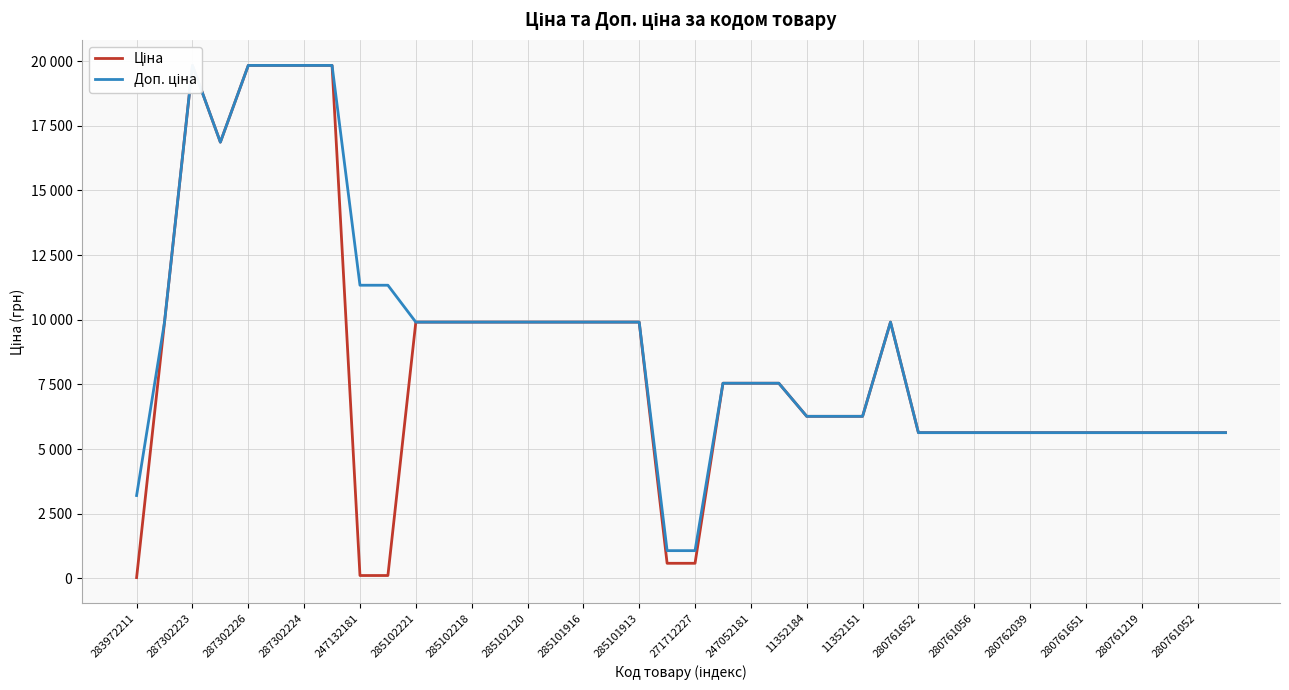

At how many categories does at least one series exceed 18407?

5